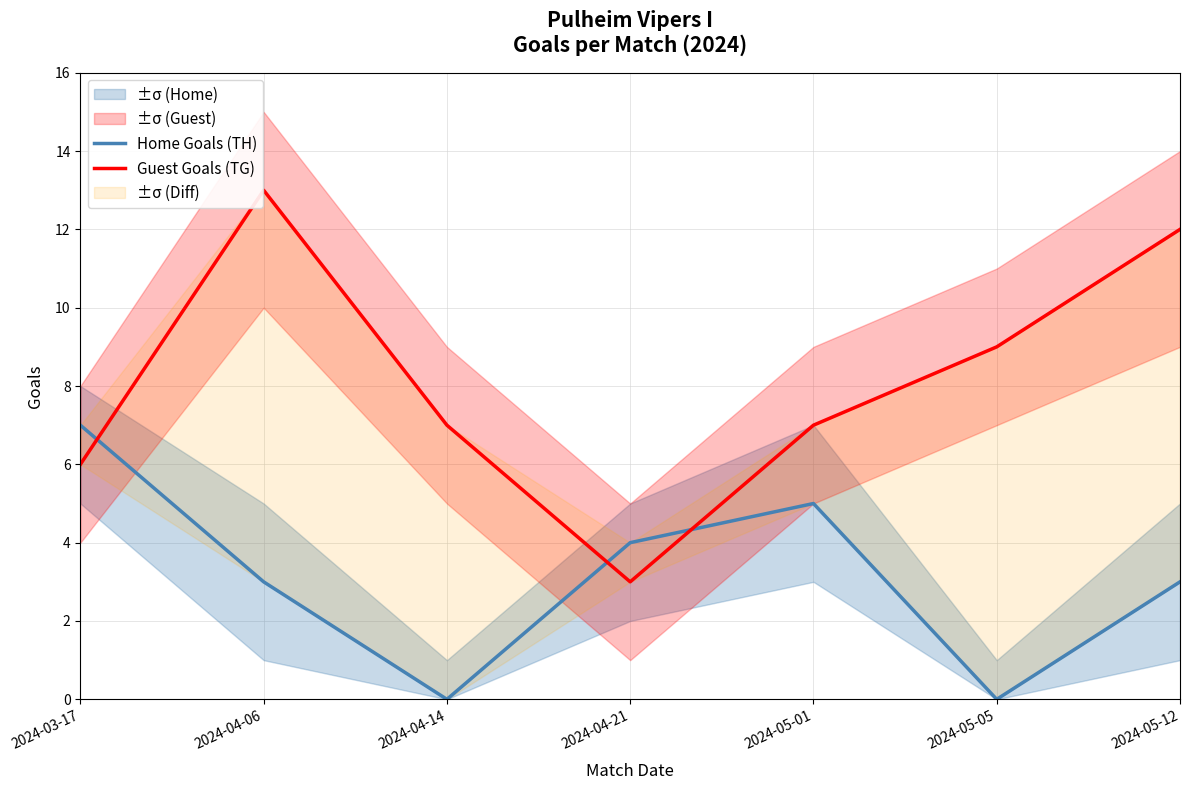

How many Home Goals (TH) values are between 0 and 5?

6